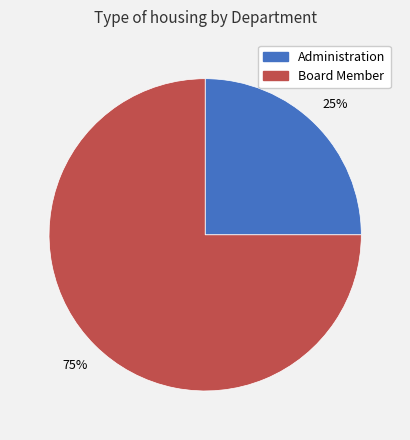

Which has a higher value, Administration or Board Member?

Board Member